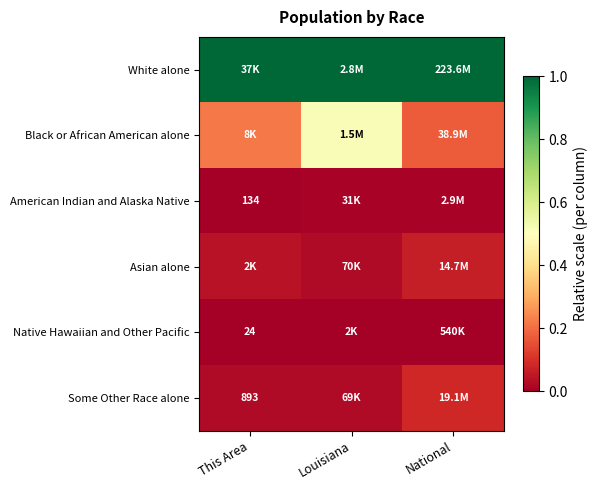

True or false: Black or African American alone has a value of 0.5 at Louisiana.

True